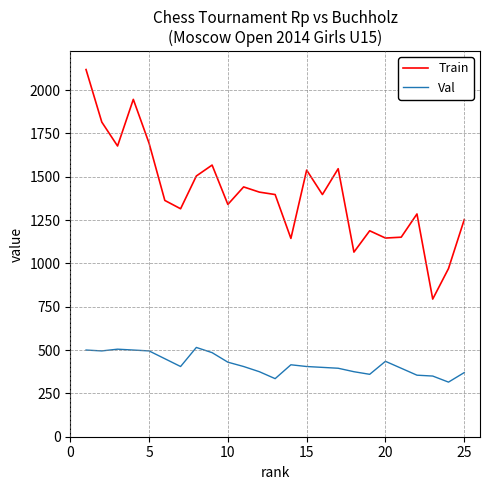

Rank the series by their maximum value, from highest to lowest.

Train, Val